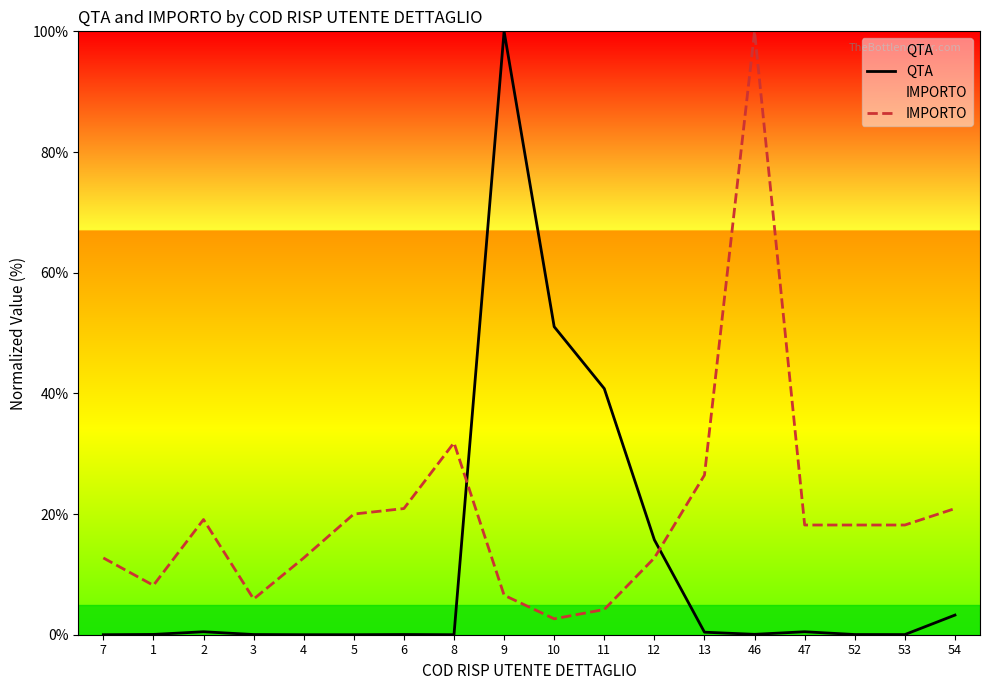

List the labels in order of IMPORTO value, largest first.

46, 8, 13, 6, 54, 5, 2, 47, 52, 53, 7, 4, 12, 1, 9, 3, 11, 10